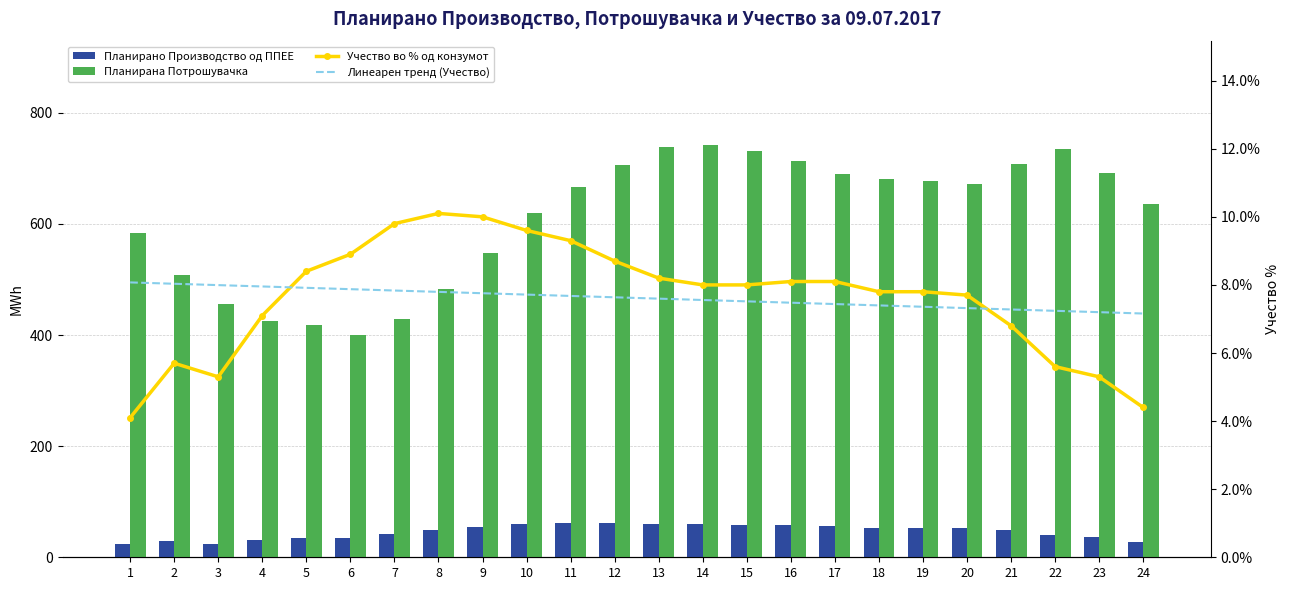

What is the total value across all series at 24?

676.5